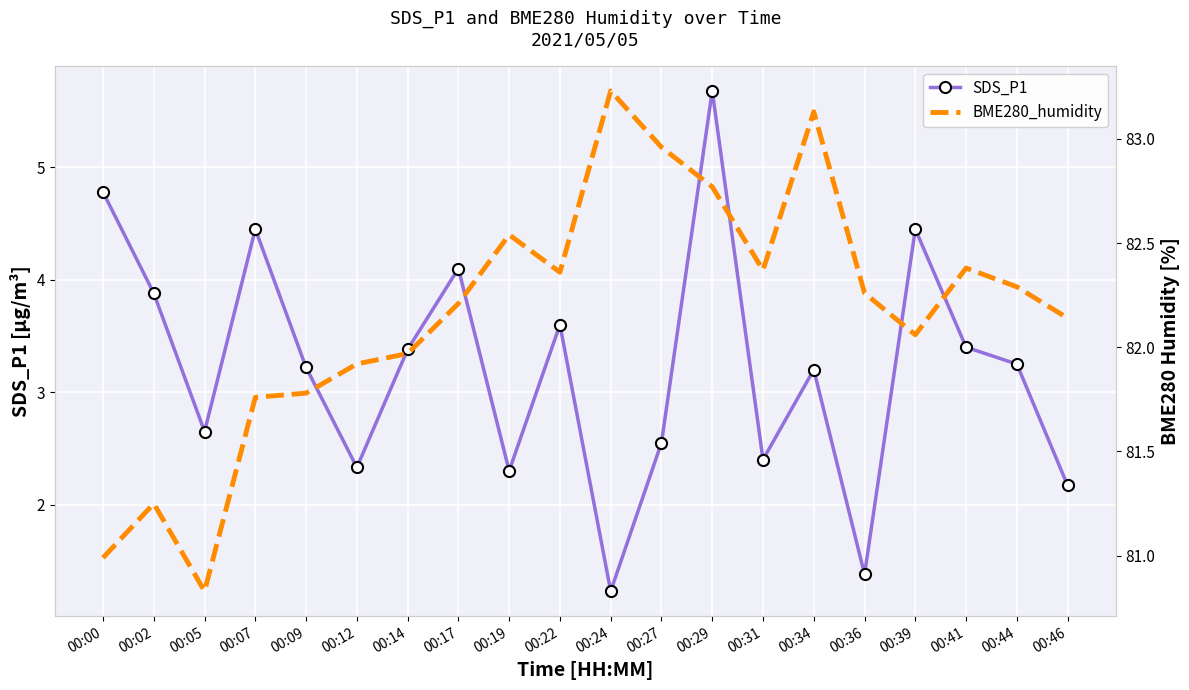

Reading left to right, transcribe all the data shown in this chart.

SDS_P1: 4.8	3.9	2.6	4.5	3.2	2.3	3.4	4.1	2.3	3.6	1.2	2.5	5.7	2.4	3.2	1.4	4.5	3.4	3.2	2.2
BME280_humidity: 81.0	81.2	80.8	81.8	81.8	81.9	82.0	82.2	82.5	82.4	83.2	83.0	82.8	82.4	83.1	82.3	82.1	82.4	82.3	82.1